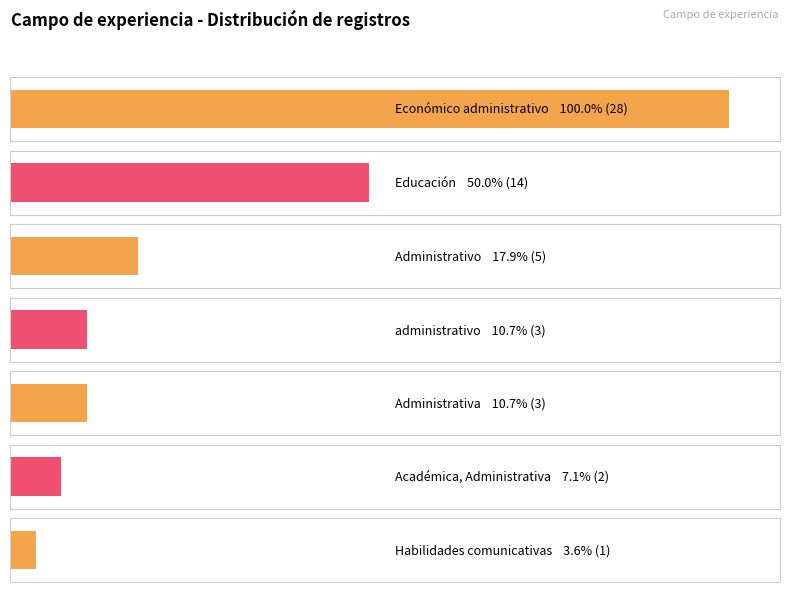

What is the sum of all values?

56